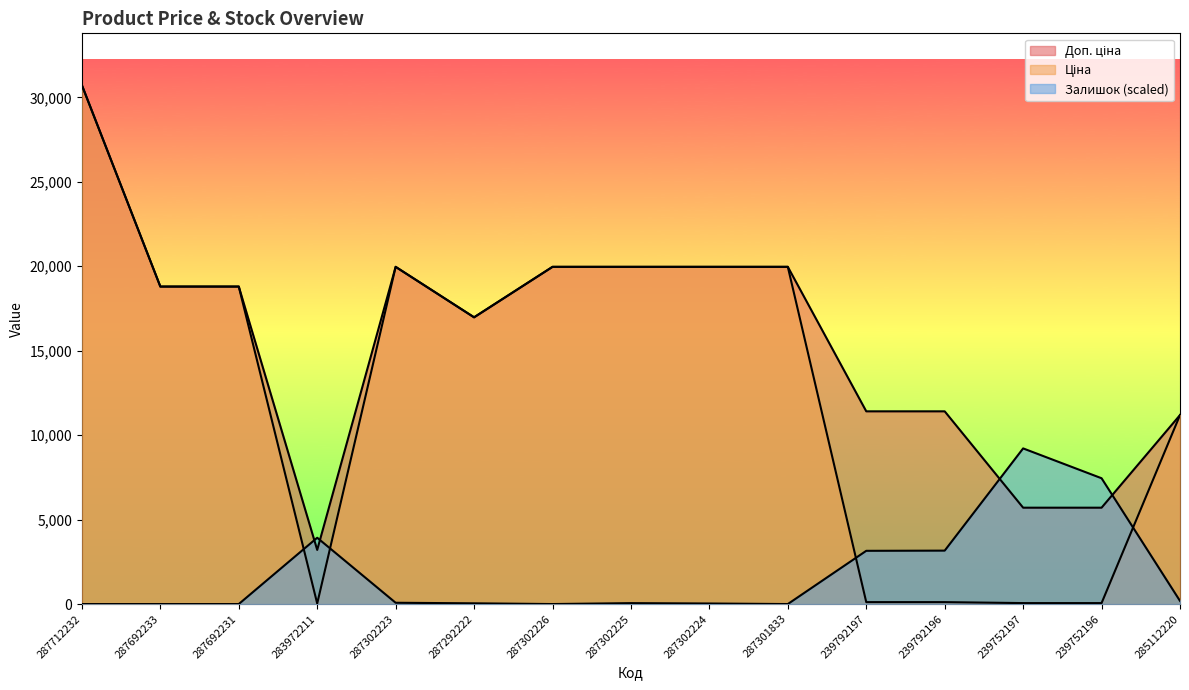

Rank the series at 287292222 from lowest to highest value.

Залишок, Ціна, Доп. ціна